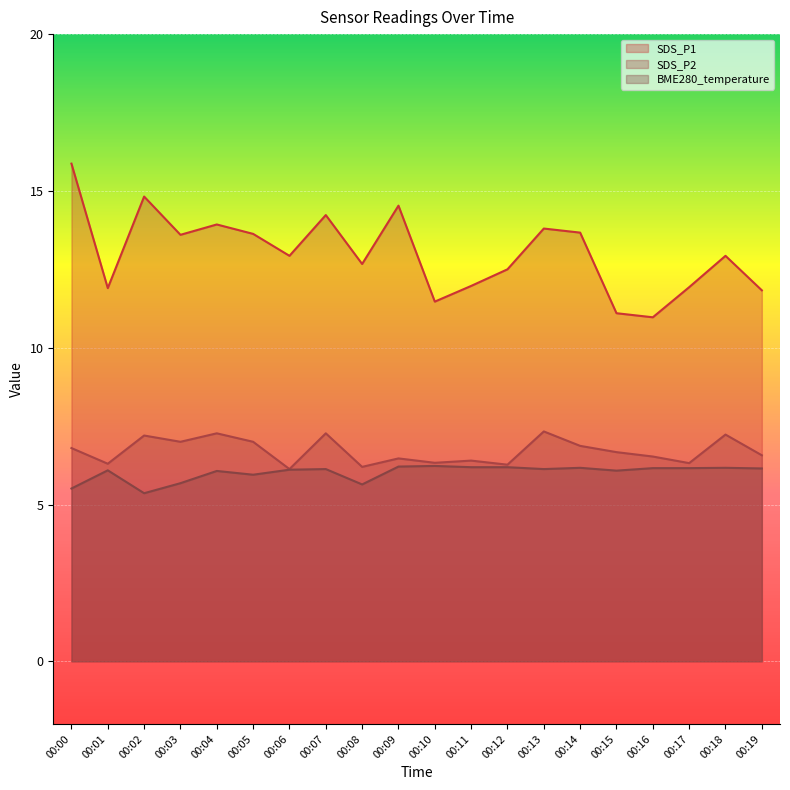

True or false: BME280_temperature and SDS_P1 cross at least once.

False